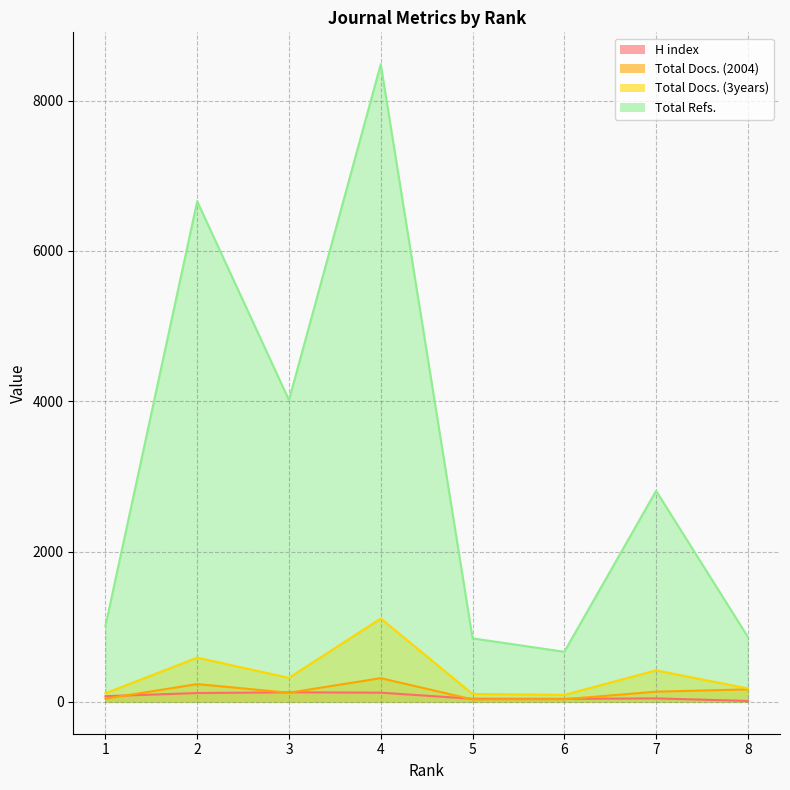

What is the value of the Total Docs. (3years) point at the 4th from the left?

1109